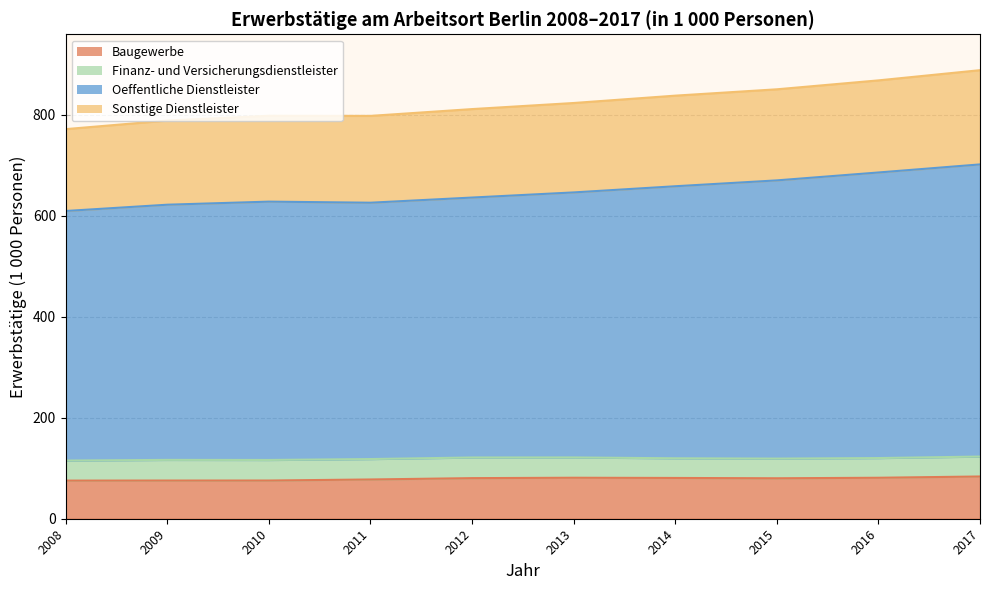

What is the value of the Oeffentliche Dienstleister point at the 10th from the left?

701.3